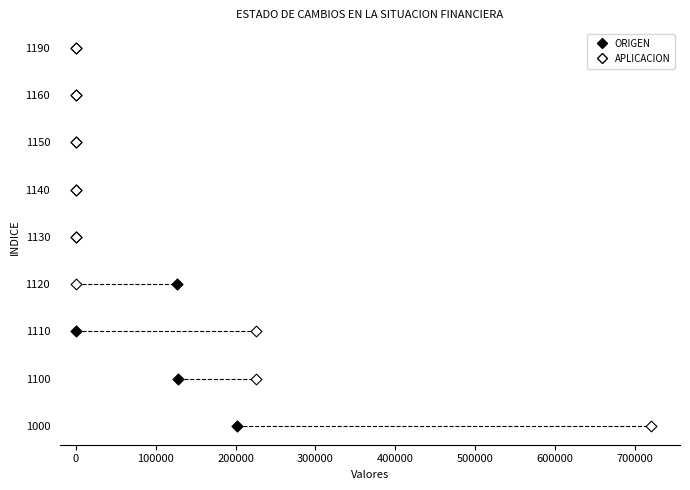

What are all the series names shown in the legend?

ORIGEN, APLICACION